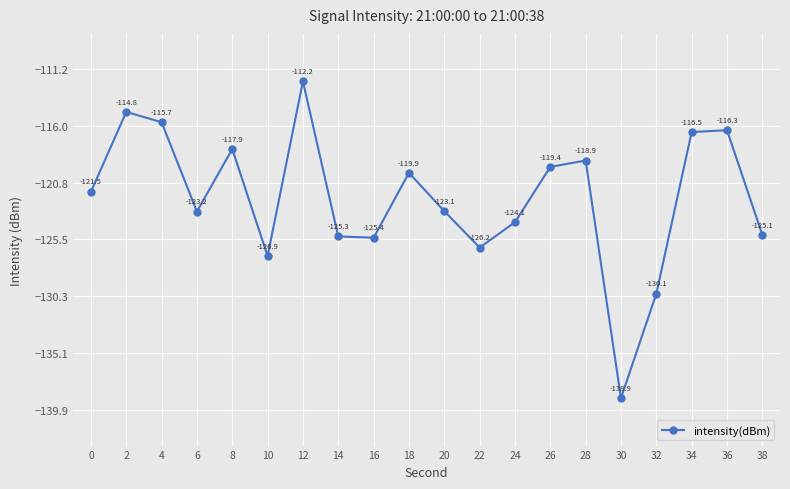

What is the change in value from 10 to 24?

+2.8